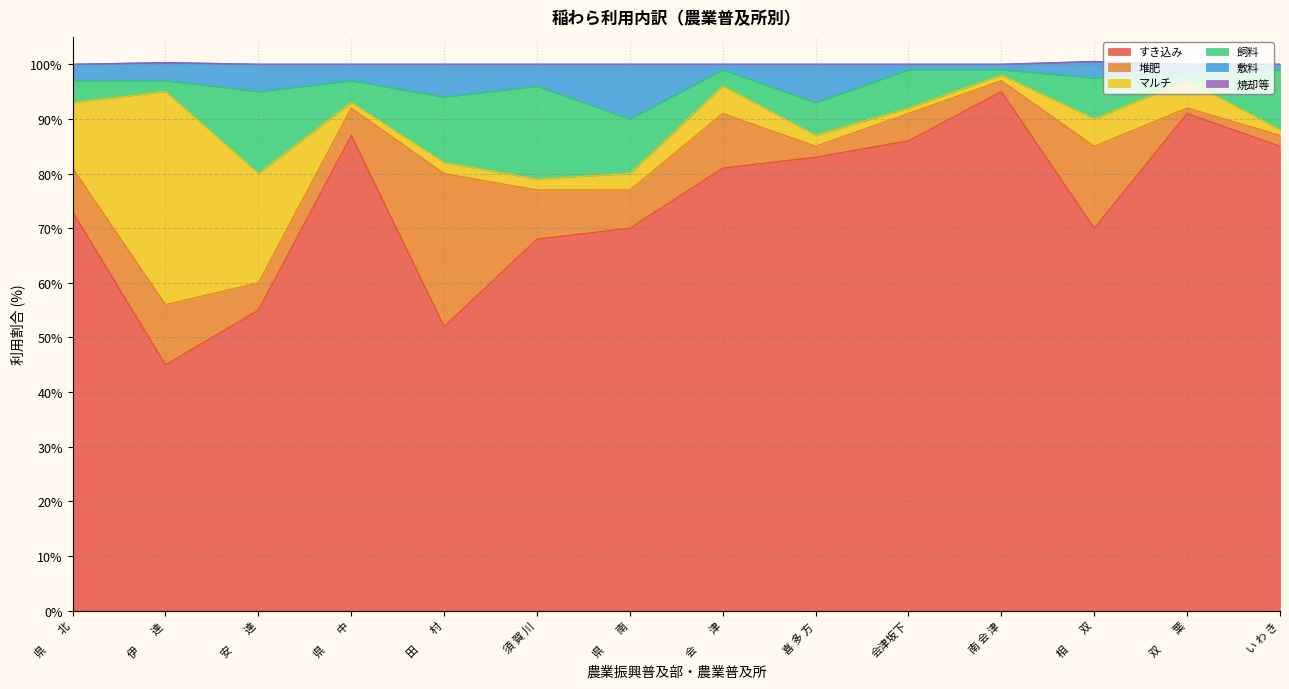

At how many categories does at least one series exceed 48?

13